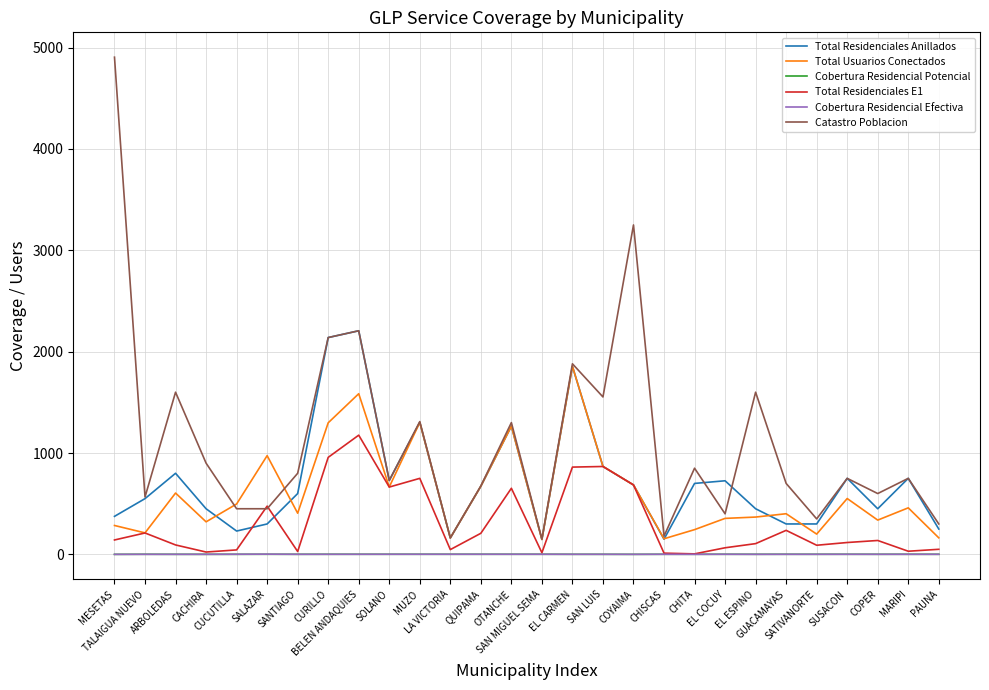

Which series has the largest range (max minus min)?

Catastro Poblacion